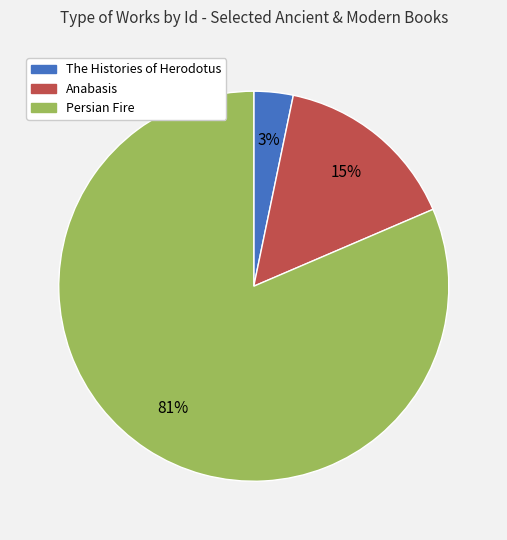

Which category has the biggest portion of the pie?

Persian Fire